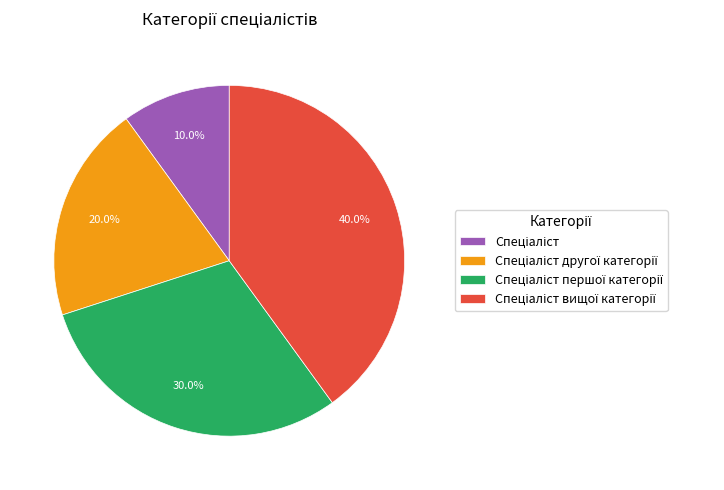

Does any single category account for the majority?

No